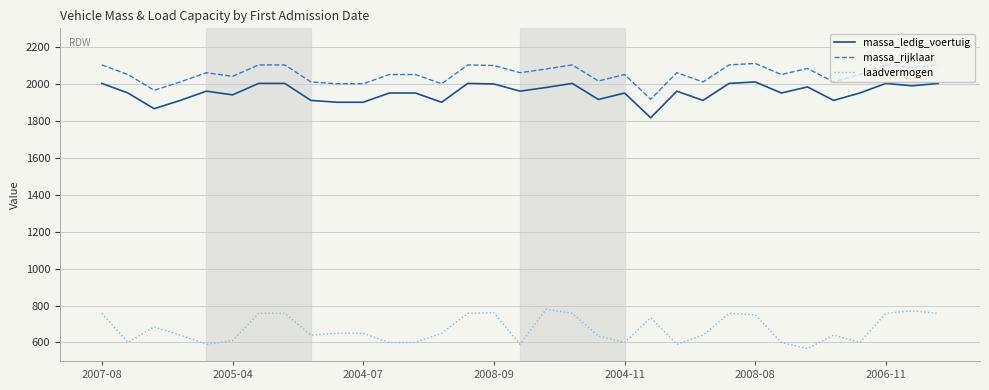

What is the difference between the maximum and minimum values in the massa_ledig_voertuig series?

194